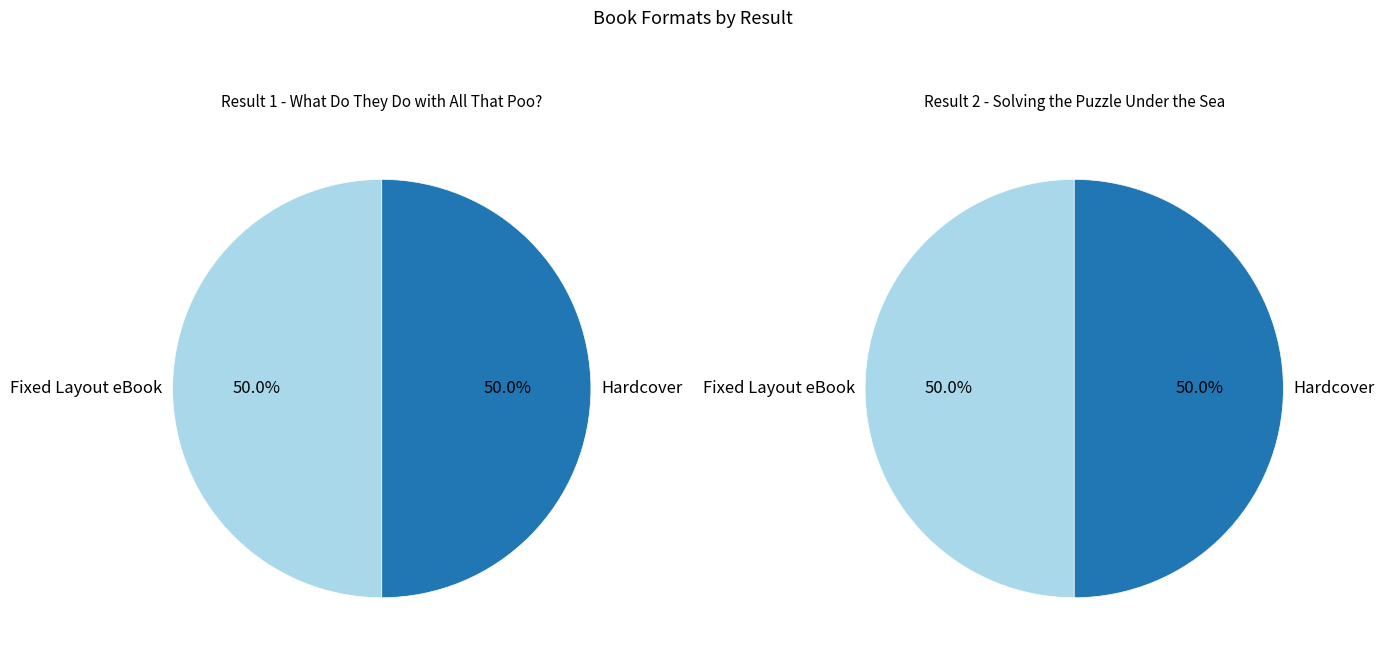

Which category has the smallest portion of the pie?

Fixed Layout eBook